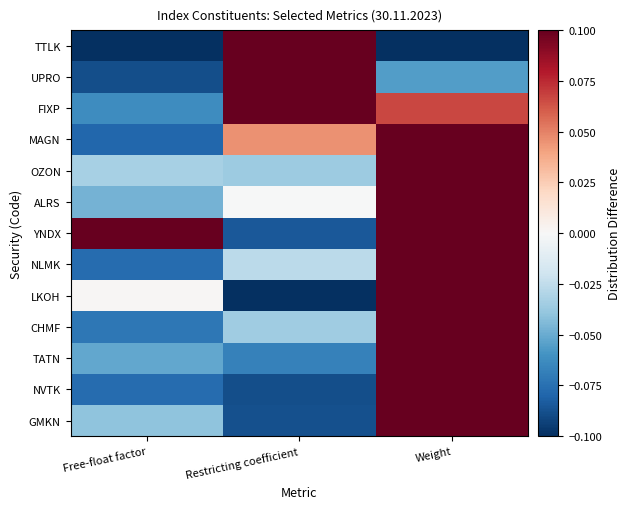

Reading left to right, what are all the values shown in this chart?

GMKN: Free-float factor=-0.0	Restricting coefficient=-0.1	Weight=0.1
NVTK: Free-float factor=-0.1	Restricting coefficient=-0.1	Weight=0.1
TATN: Free-float factor=-0.1	Restricting coefficient=-0.1	Weight=0.1
CHMF: Free-float factor=-0.1	Restricting coefficient=-0.0	Weight=0.1
LKOH: Free-float factor=0.0	Restricting coefficient=-0.1	Weight=0.1
NLMK: Free-float factor=-0.1	Restricting coefficient=-0.0	Weight=0.1
YNDX: Free-float factor=0.1	Restricting coefficient=-0.1	Weight=0.1
ALRS: Free-float factor=-0.0	Restricting coefficient=-0.0	Weight=0.1
OZON: Free-float factor=-0.0	Restricting coefficient=-0.0	Weight=0.1
MAGN: Free-float factor=-0.1	Restricting coefficient=0.0	Weight=0.1
FIXP: Free-float factor=-0.1	Restricting coefficient=0.1	Weight=0.1
UPRO: Free-float factor=-0.1	Restricting coefficient=0.1	Weight=-0.1
TTLK: Free-float factor=-0.1	Restricting coefficient=0.1	Weight=-0.1